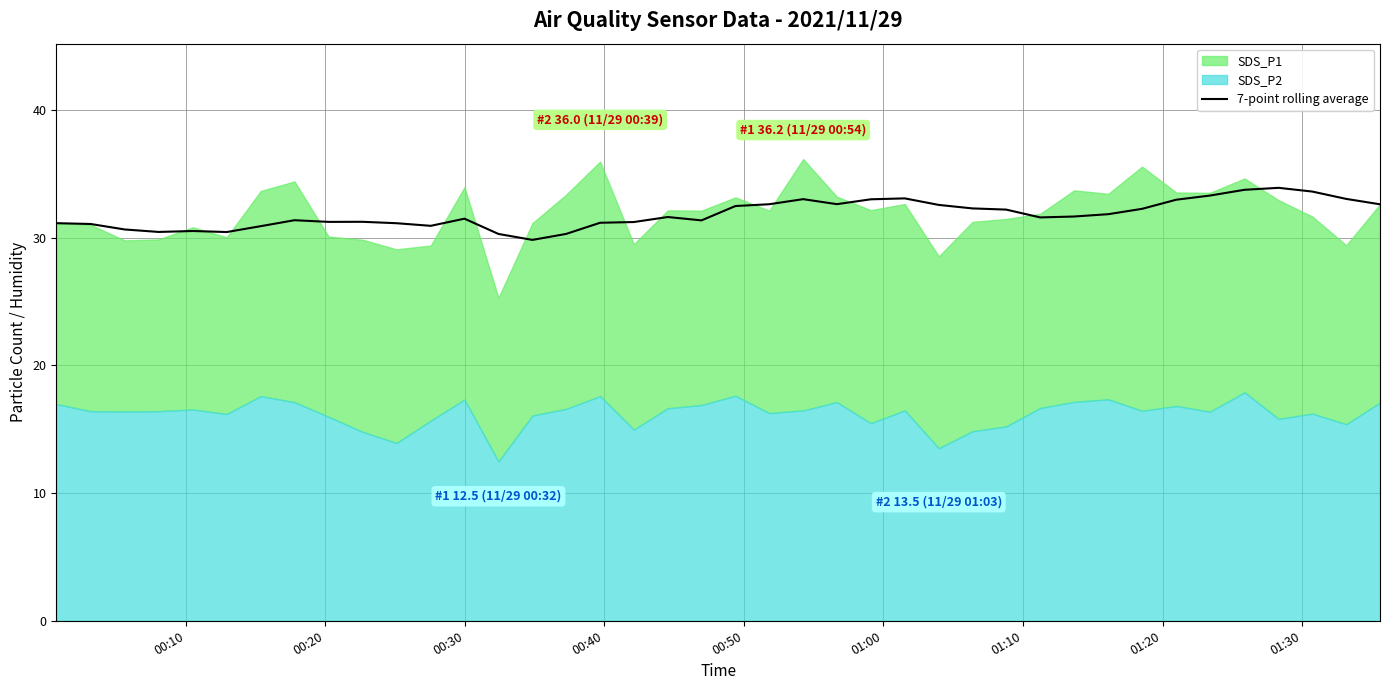

What is the highest value of the 7-point rolling average series?

33.9